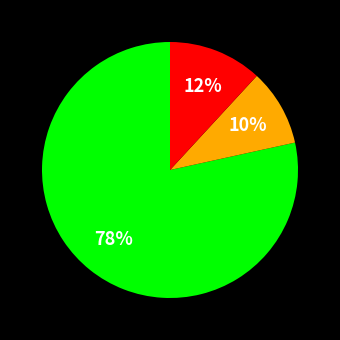

Does any single category account for the majority?

Yes